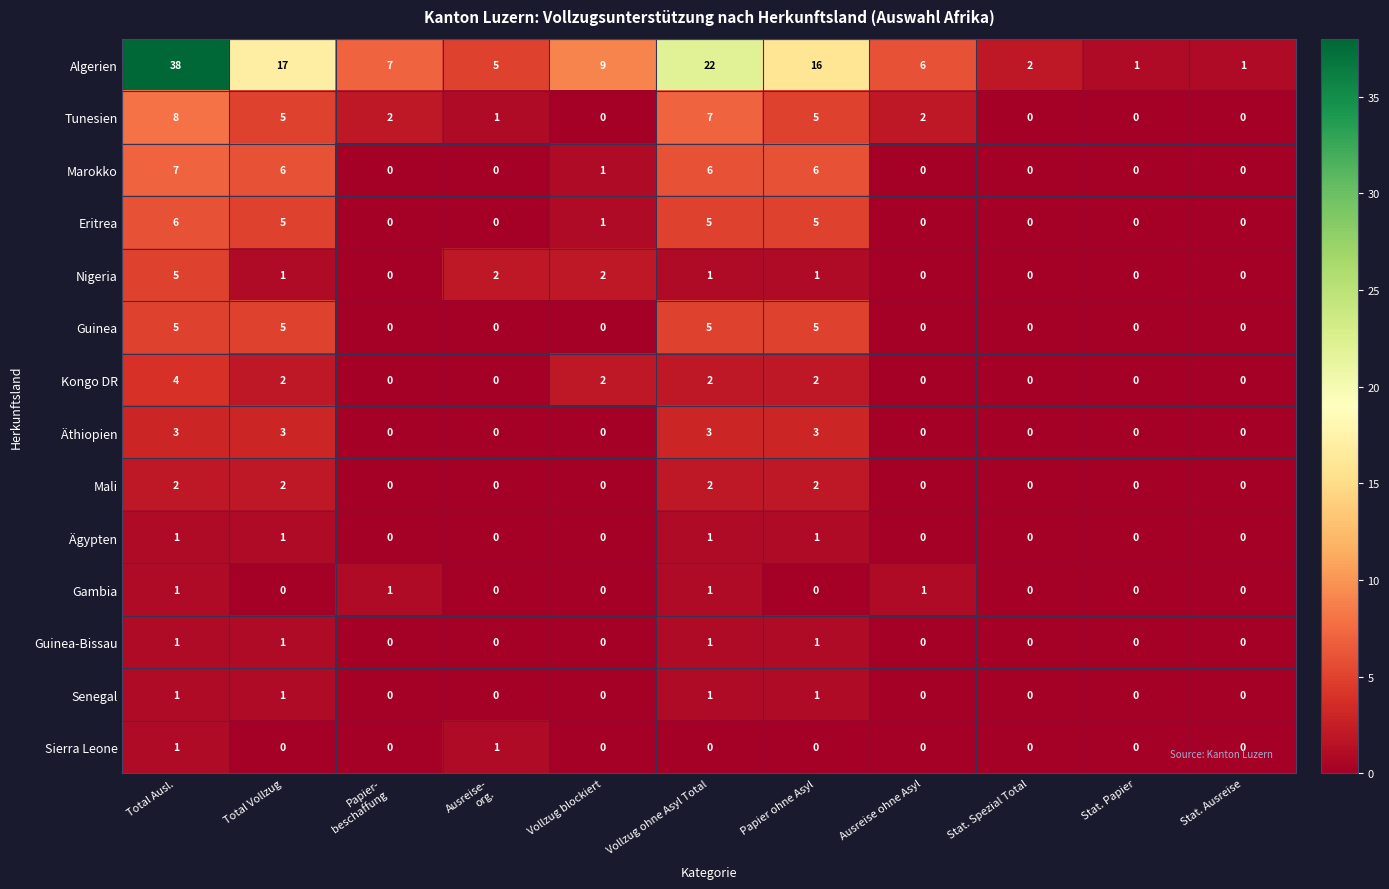

What is the difference between the second highest and second lowest values in the Algerien series?

21